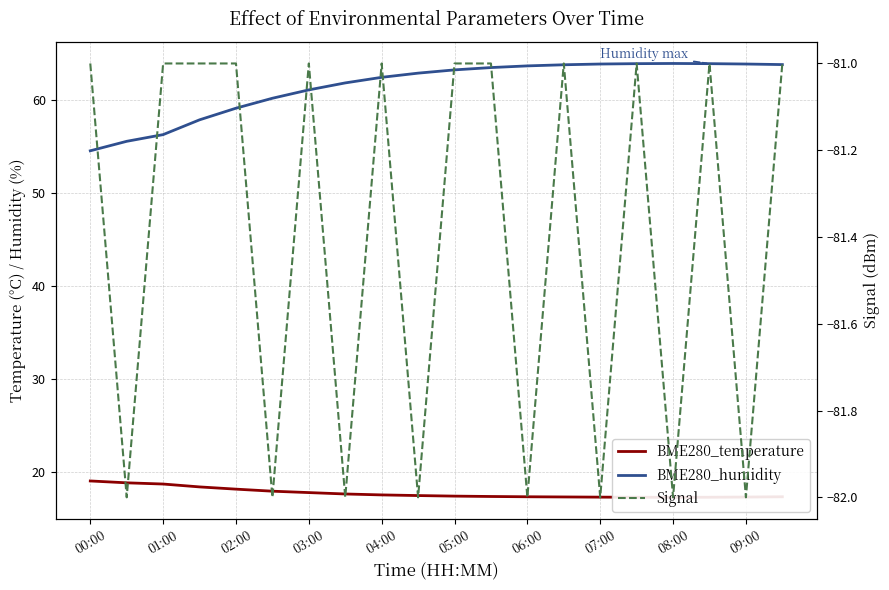

Reading left to right, extract all data points from this chart.

BME280_temperature: 19.1	18.9	18.7	18.4	18.2	17.9	17.8	17.6	17.6	17.5	17.4	17.4	17.4	17.3	17.3	17.3	17.3	17.3	17.3	17.4
BME280_humidity: 54.5	55.6	56.3	57.9	59.1	60.2	61.1	61.9	62.5	62.9	63.2	63.5	63.7	63.8	63.9	63.9	63.9	63.9	63.9	63.8
Signal: -81.0	-82.0	-81.0	-81.0	-81.0	-82.0	-81.0	-82.0	-81.0	-82.0	-81.0	-81.0	-82.0	-81.0	-82.0	-81.0	-82.0	-81.0	-82.0	-81.0